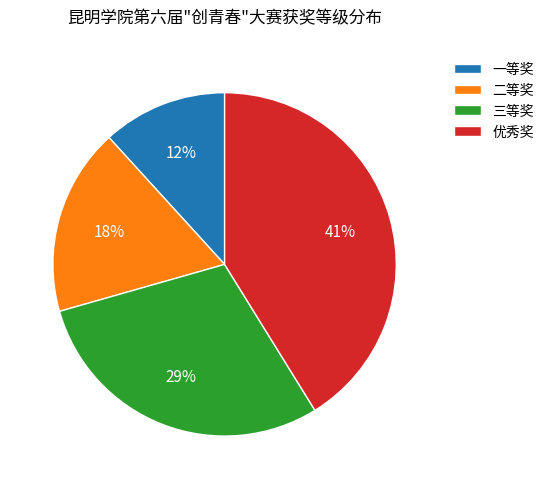

What is the smallest slice in the pie chart?

一等奖